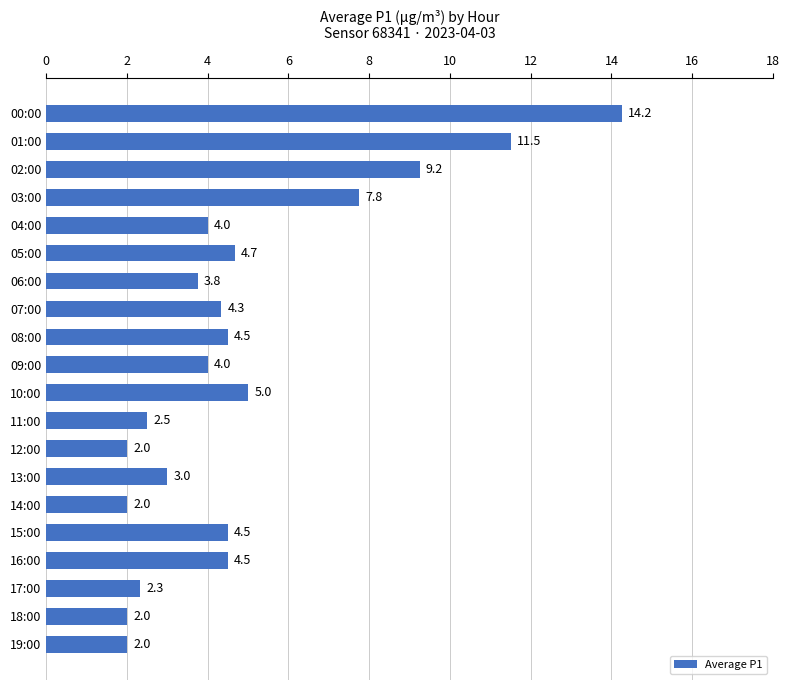

What is the label of the 18th bar from the top?

17:00